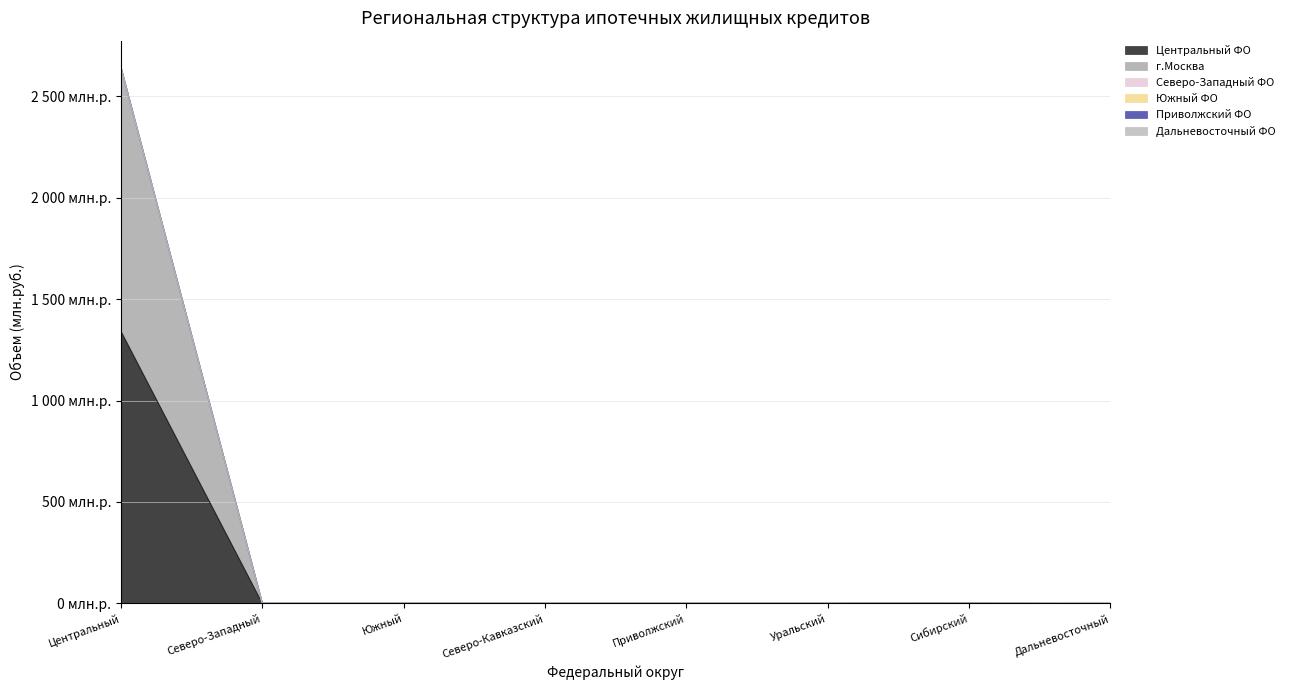

The value of Дальневосточный ФО at Центральный is 2. True or false?

False